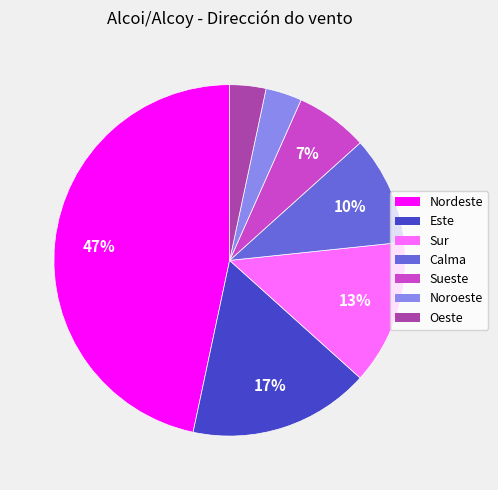

Do Sueste and Calma together represent more than half of the pie?

No